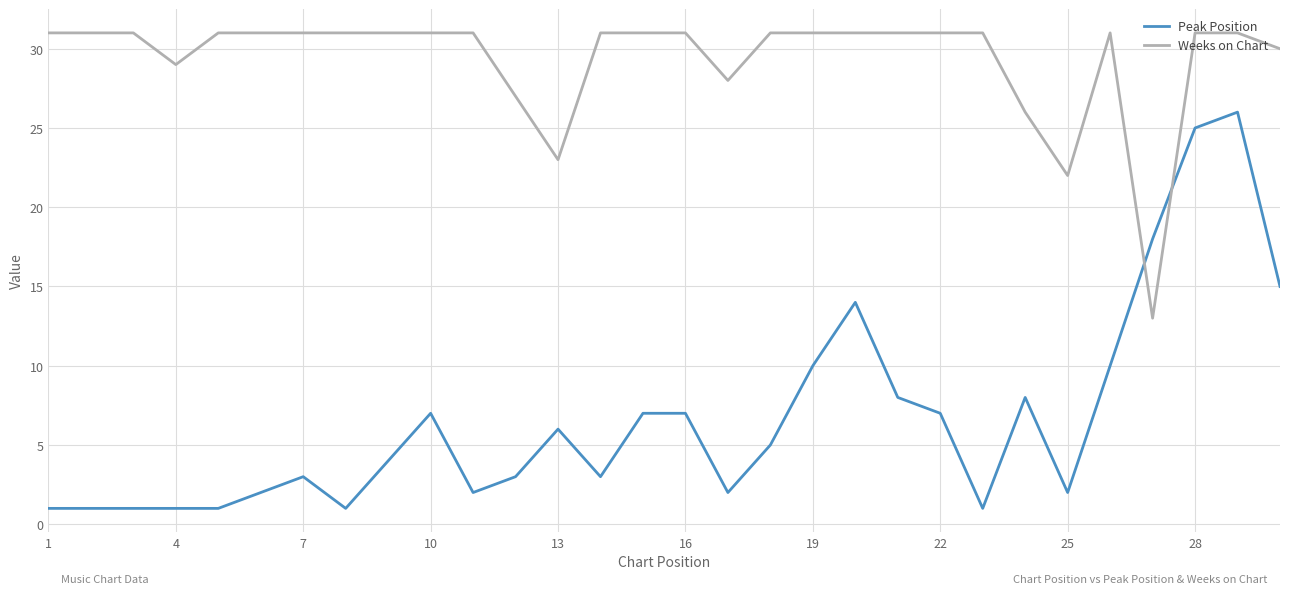

What is the difference between the maximum and minimum values in the Weeks on Chart series?

18